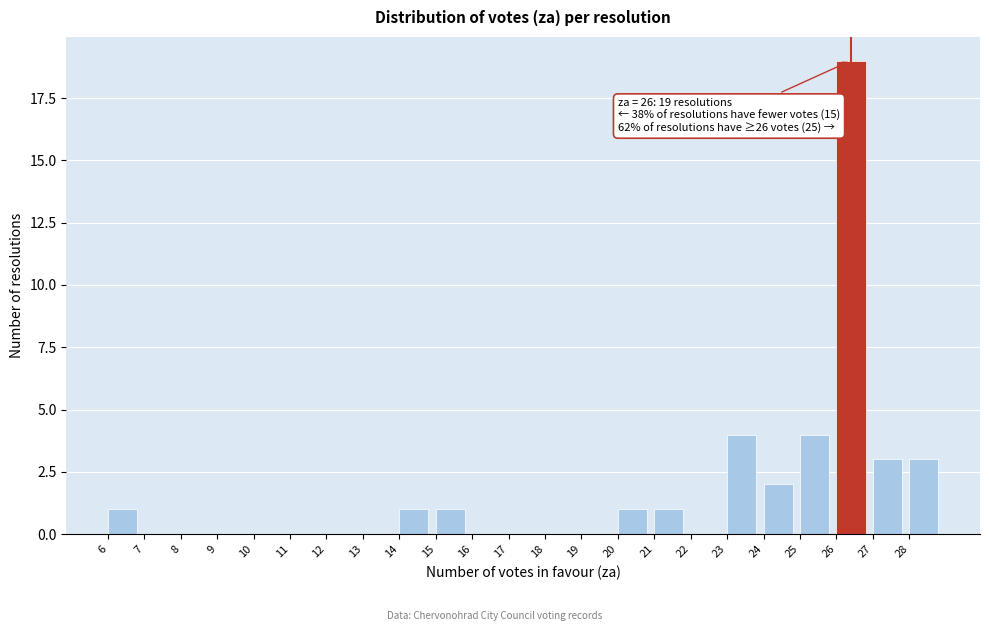

Which range on the x-axis has the tallest bar?

26 to 27